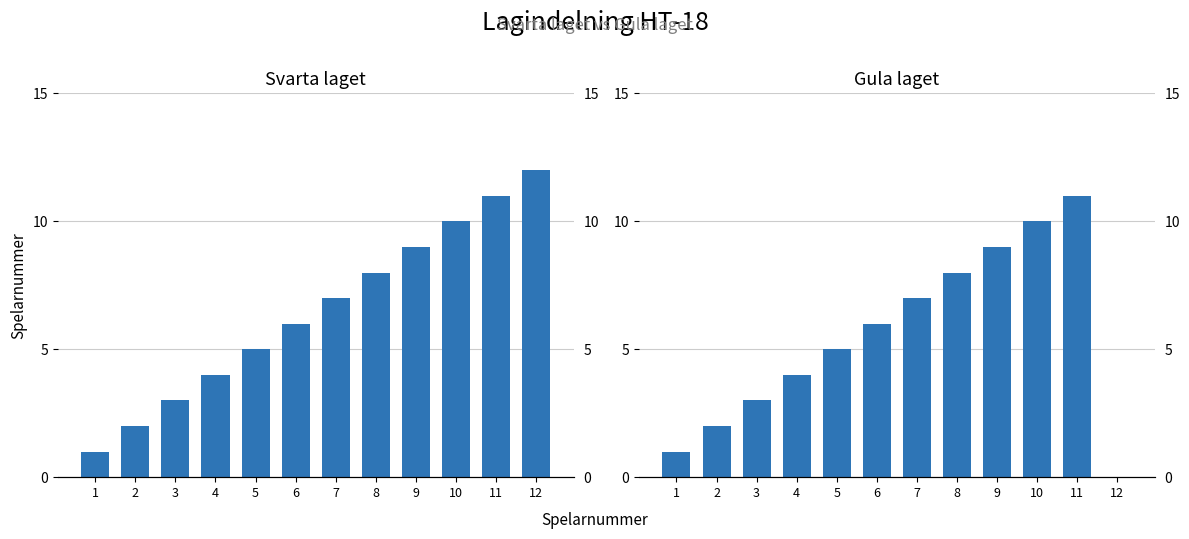

What are all the series names shown in the legend?

Svarta laget, Gula laget